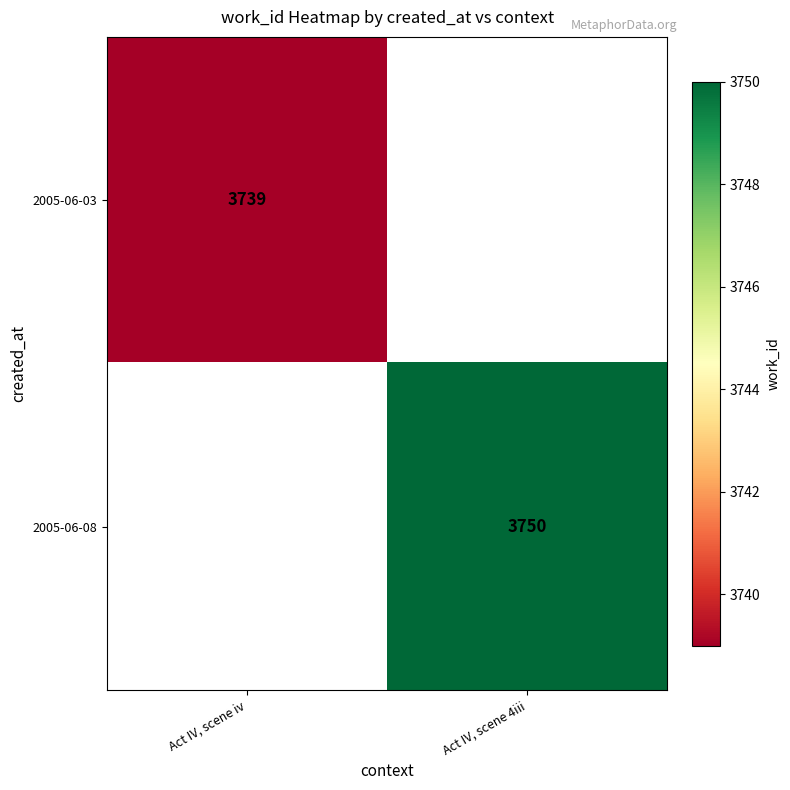

Is the value of 2005-06-08 at Act IV, scene 4iii greater than the value of 2005-06-03 at Act IV, scene iv?

Yes